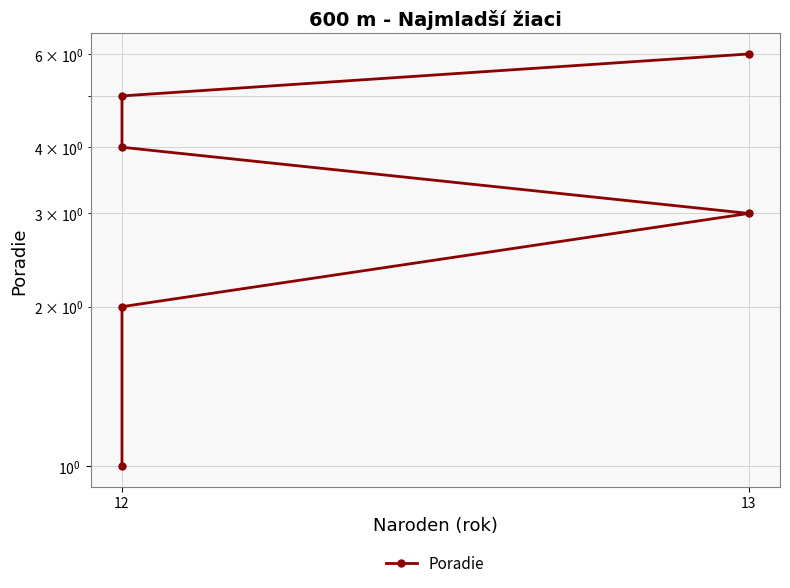

Count the values in the range 2 to 5.

4